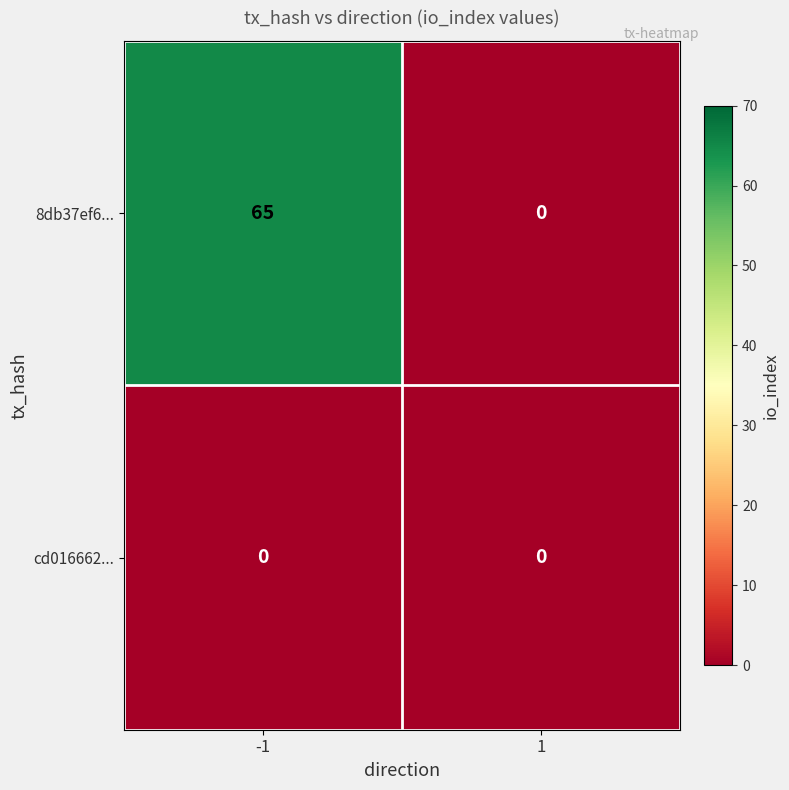

What is the maximum value shown in the chart?

65